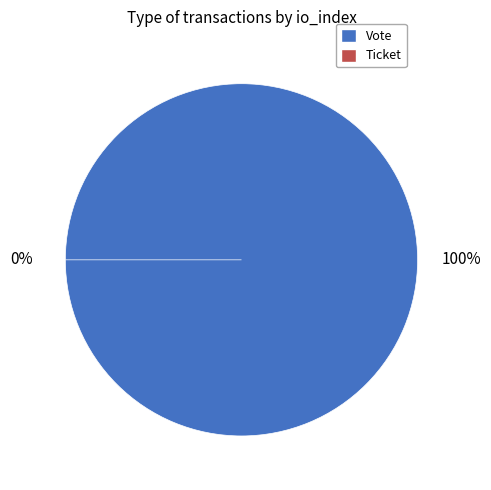

What is the change in value from Vote to Ticket?

-1